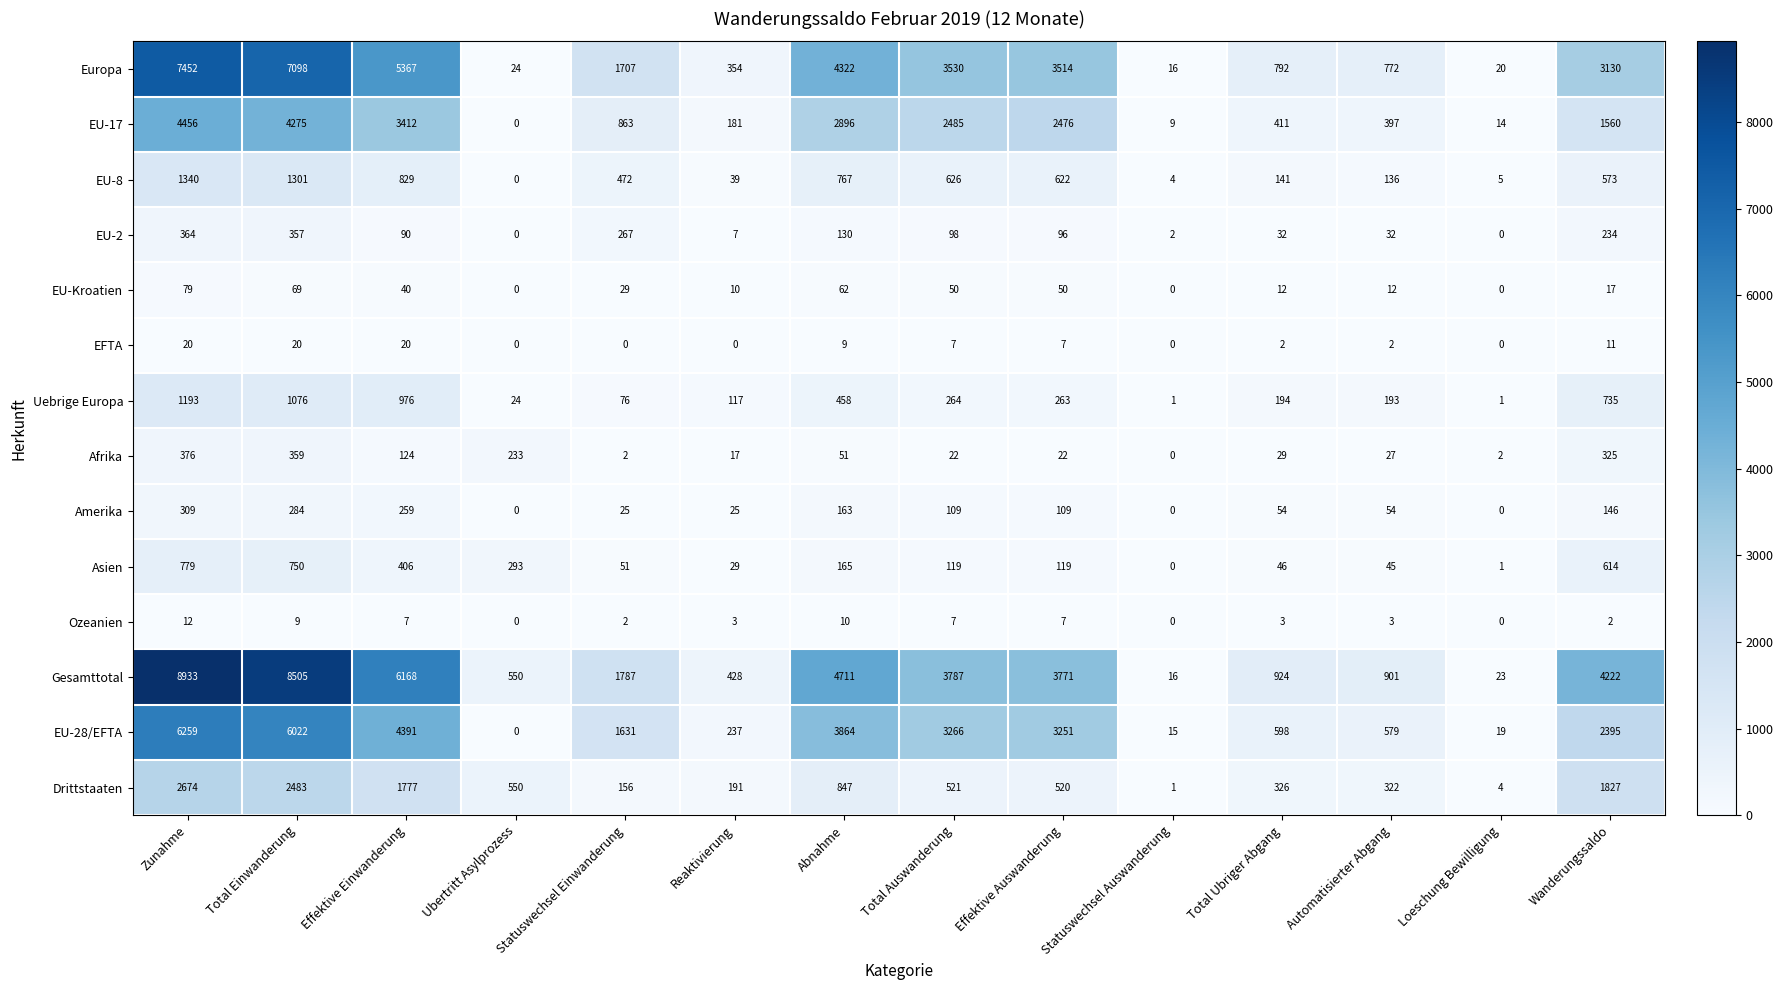

What is the difference between the second highest and second lowest values in the EU-28/EFTA series?

6007